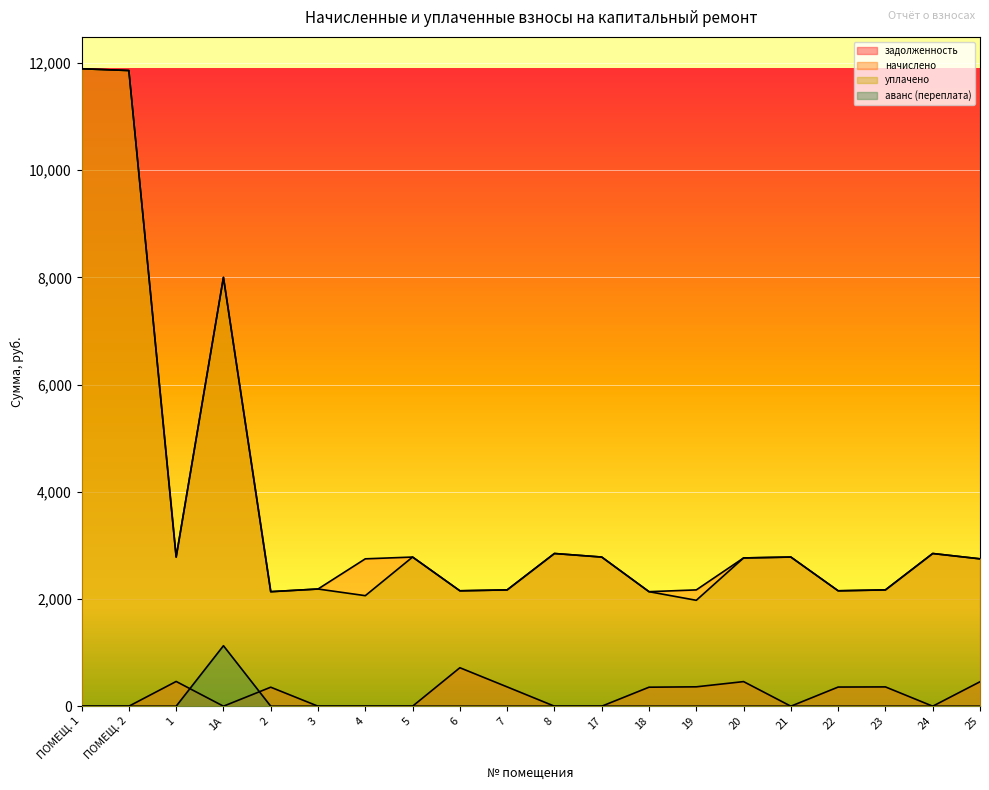

Read the начислено value at 6.

2152.8